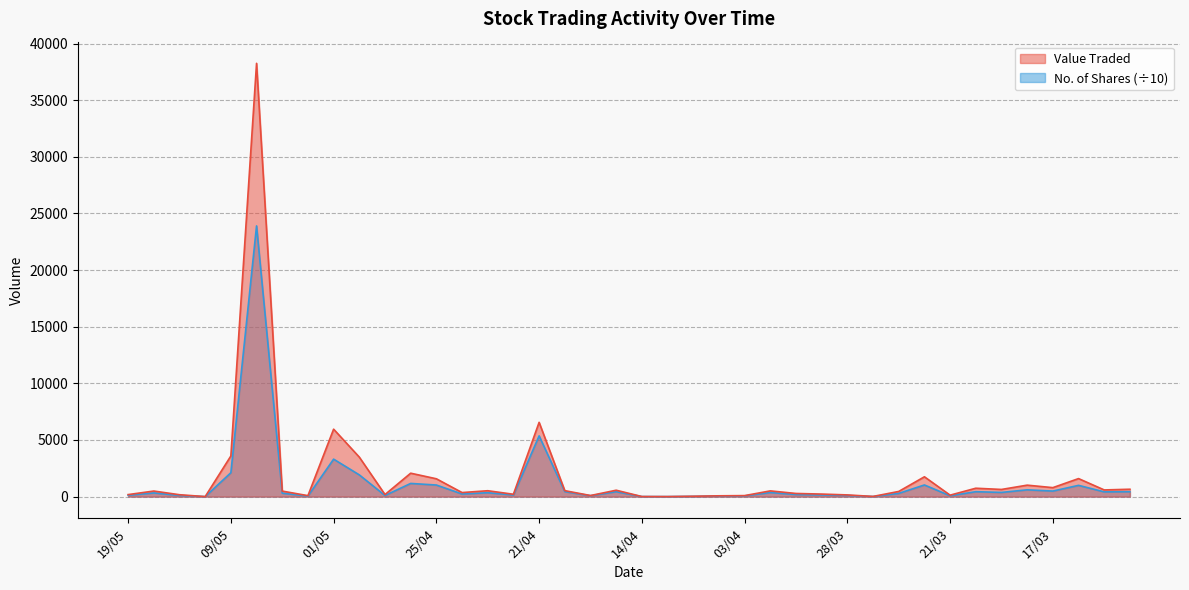

List the labels in order of No. of Shares value, largest first.

08/05, 21/04, 01/05, 09/05, 30/04, 28/04, 24/03, 25/04, 14/03, 18/03, 17/03, 18/04, 20/03, 15/04, 12/03, 13/03, 19/03, 02/04, 23/04, 15/05, 07/05, 25/03, 24/04, 01/04, 31/03, 22/04, 19/05, 14/05, 29/04, 28/03, 17/04, 21/03, 03/04, 04/04, 05/05, 07/04, 27/03, 14/04, 08/04, 13/05